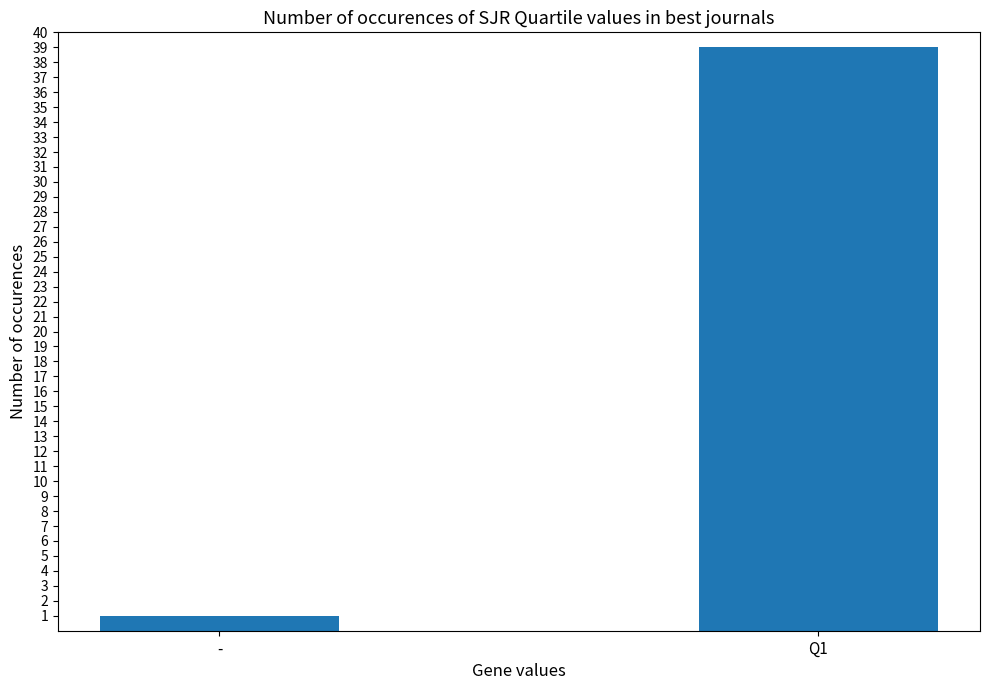

Which has a higher value, - or Q1?

Q1